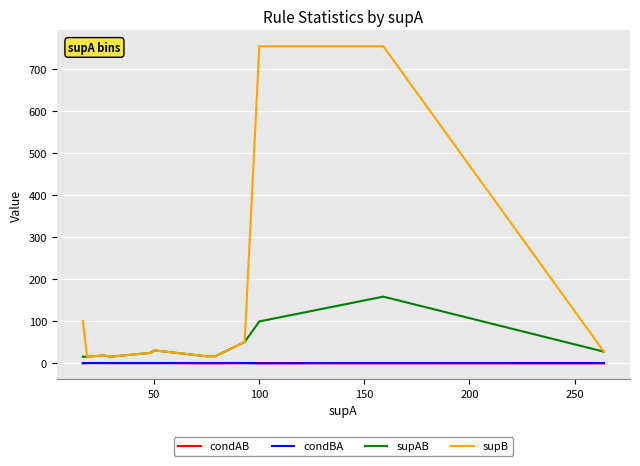

True or false: supAB and condAB intersect in this chart.

False